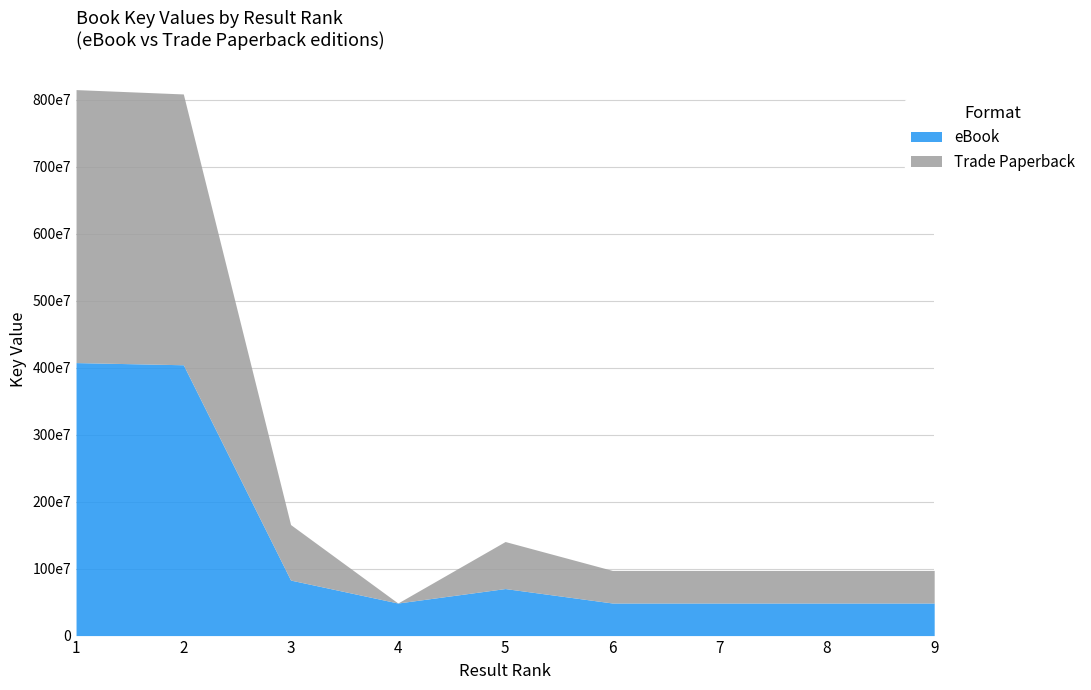

How many values in the Trade Paperback series are below 48631935?

4